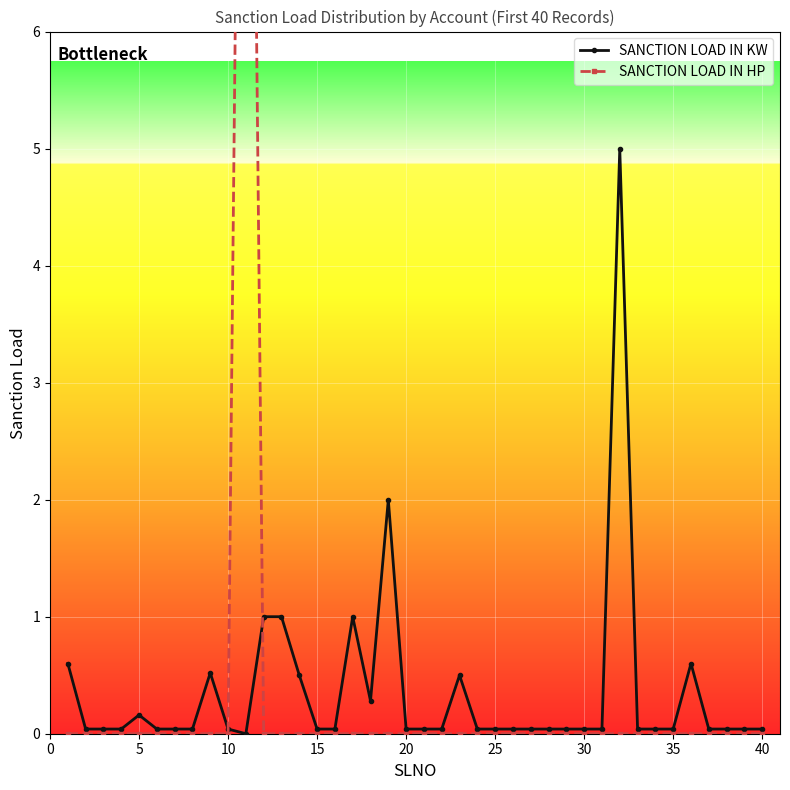

Is this an area chart (filled region under the line)?

No